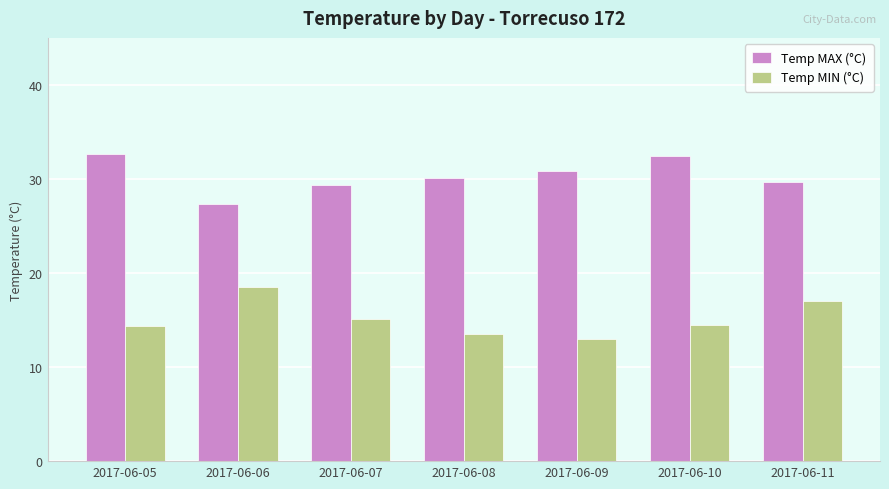

The value of Temp MAX (°C) at 2017-06-10 is 47.5. True or false?

False